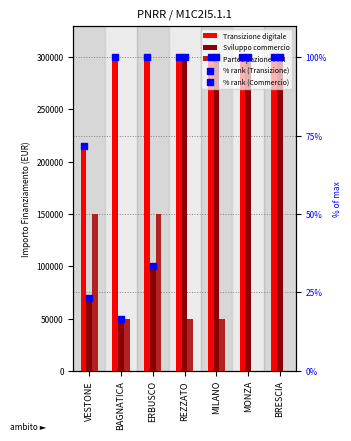

At how many categories does at least one series exceed 233033?

6